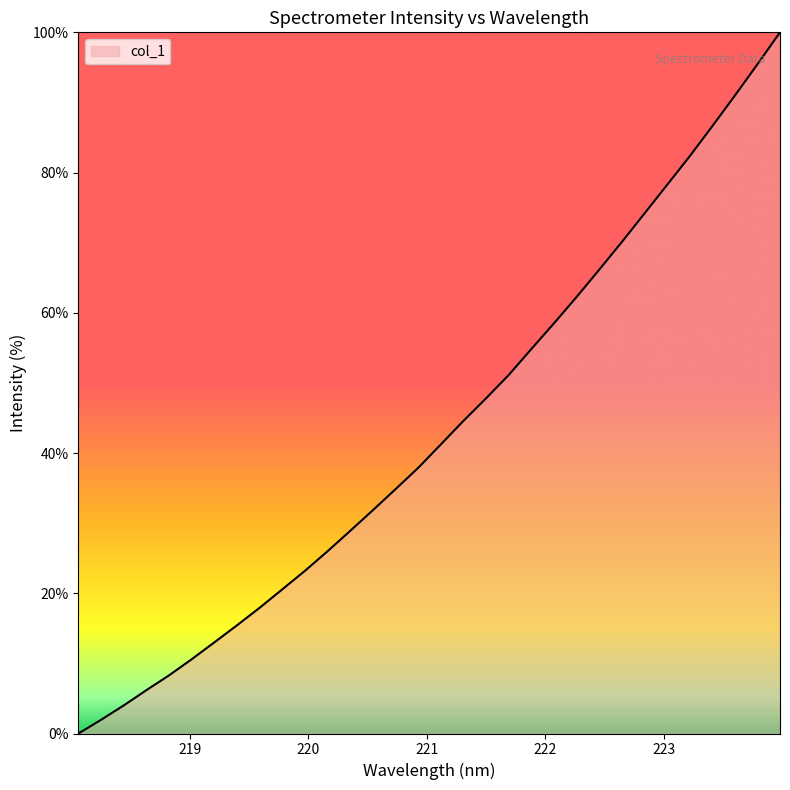

What is the maximum value shown in the chart?

100.0